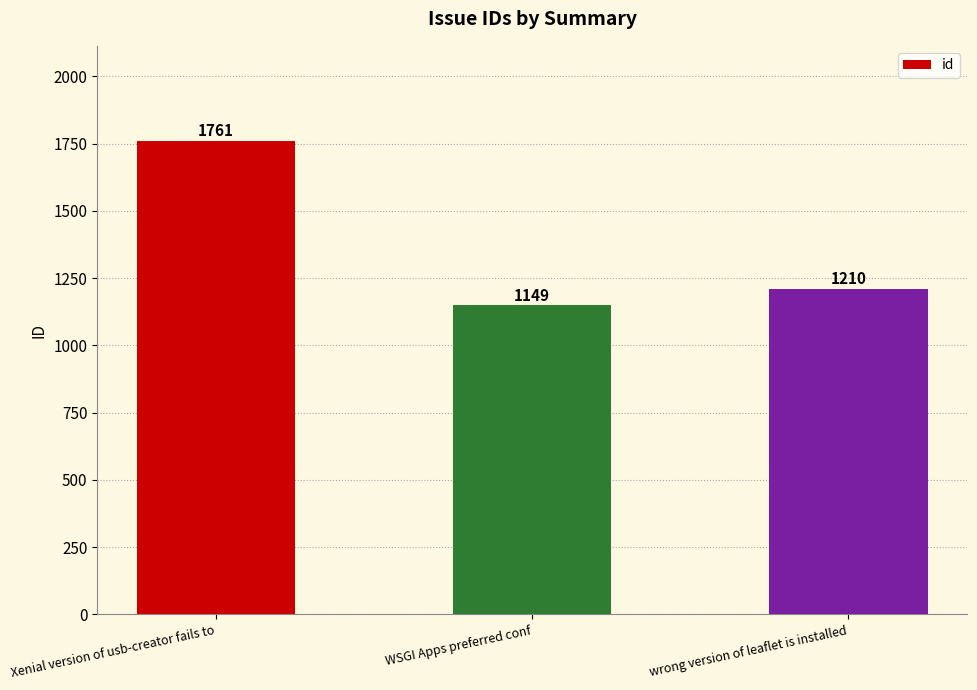

Rank the categories by value from highest to lowest.

Xenial version of usb-creator fails to, wrong version of leaflet is installed, WSGI Apps preferred conf